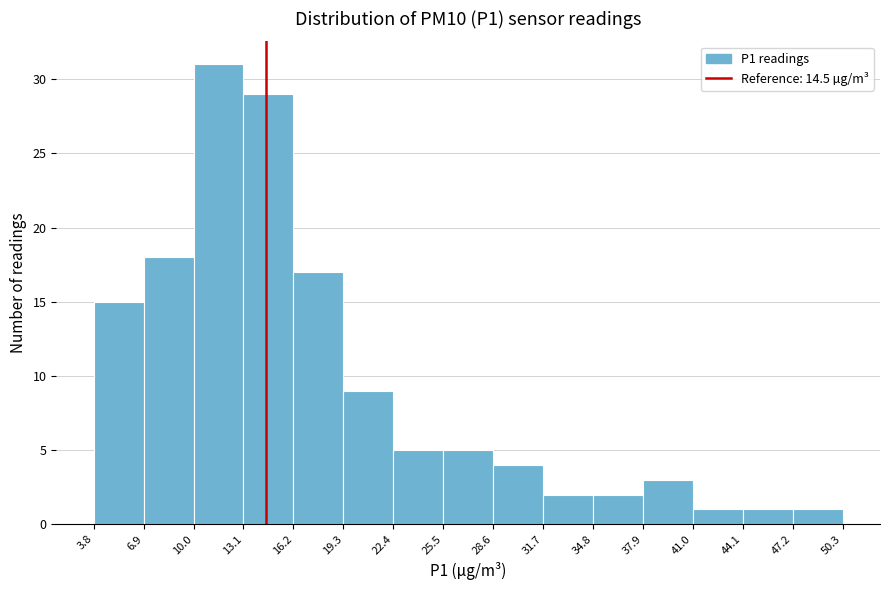

Over which range of the x-axis is the bar tallest?

10.0 to 13.1